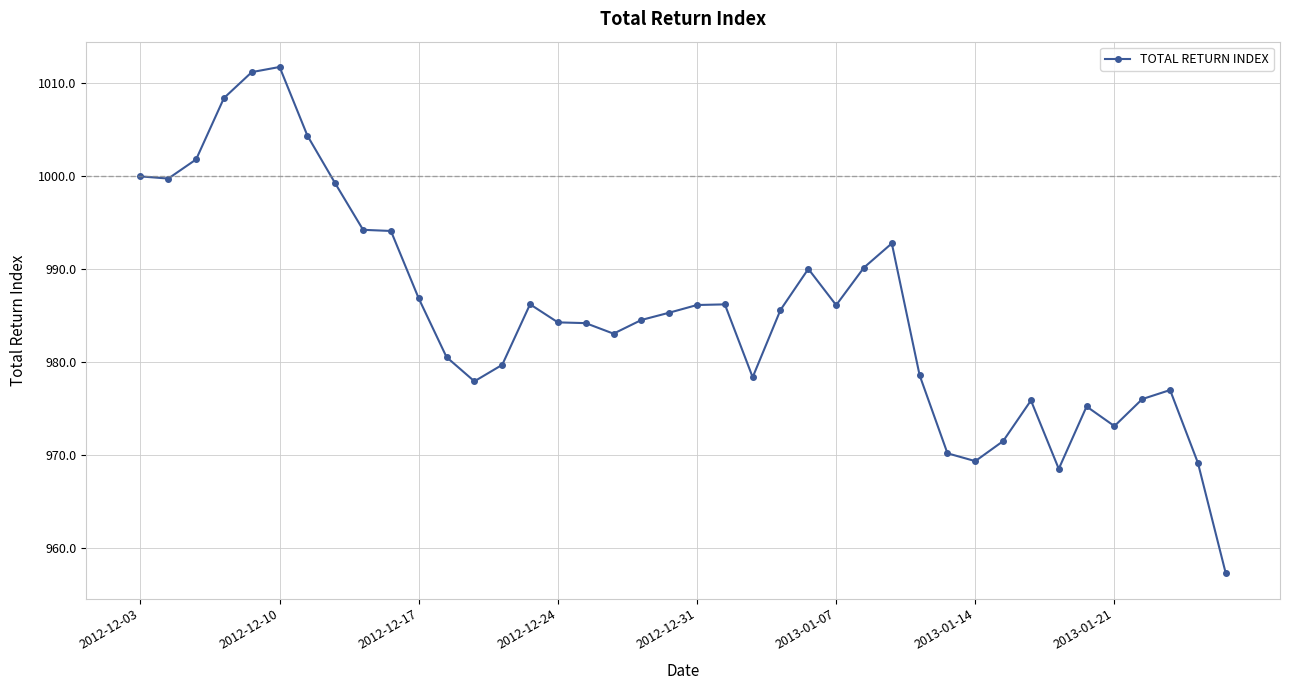

What is the value of the 5th point from the left?

1011.2